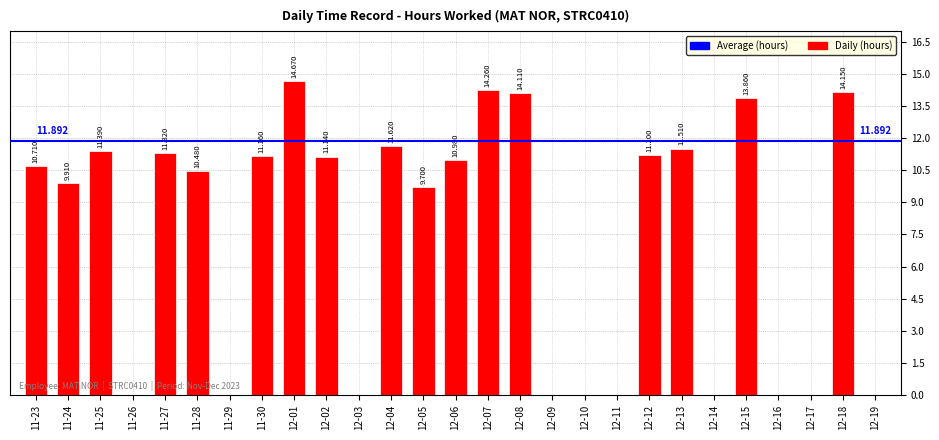

At which category does the chart reach its peak across all series?

12-01